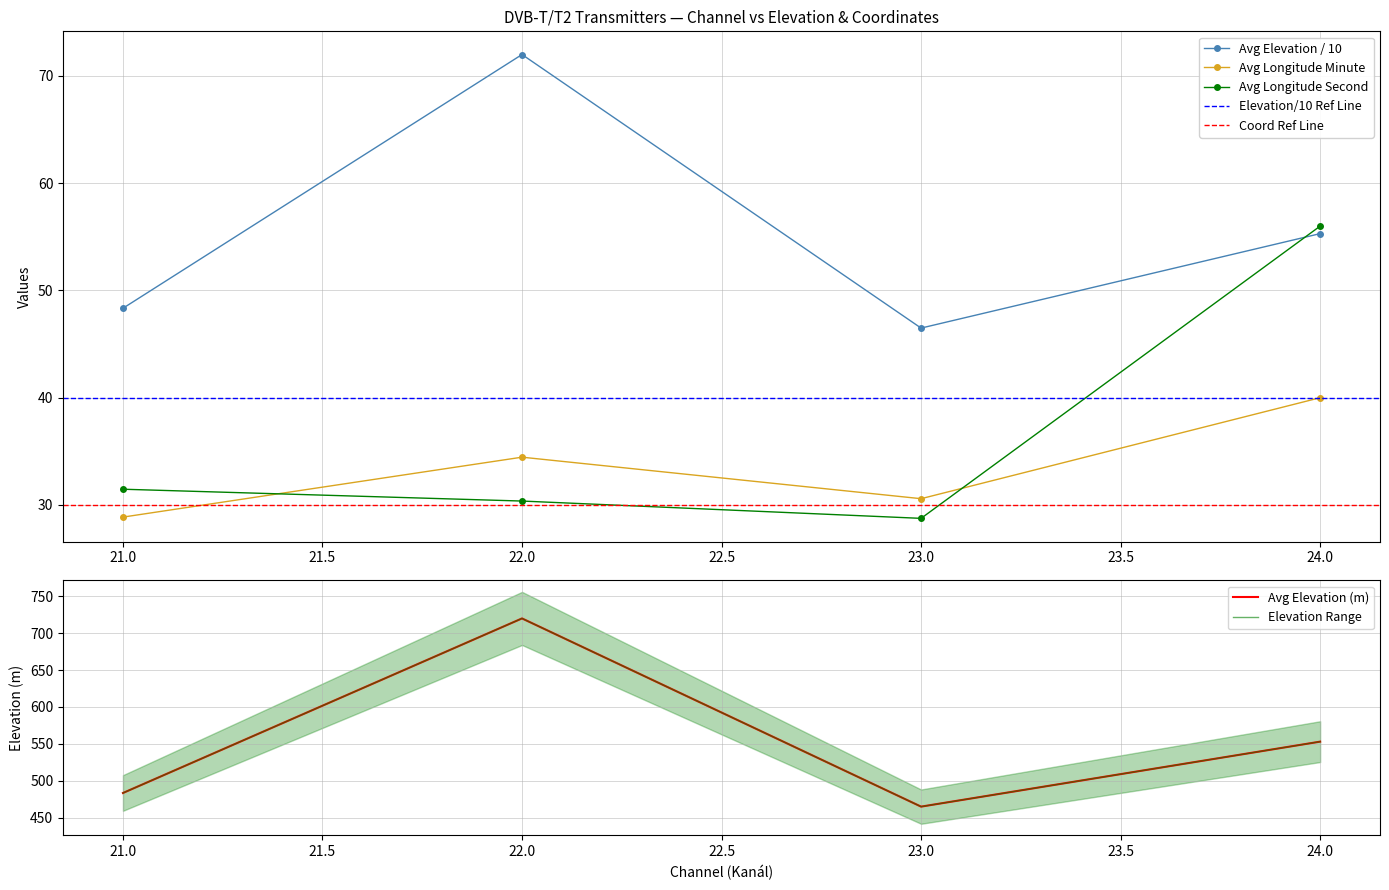

Where does the Avg Vyska nad morem series first go above 500?

22